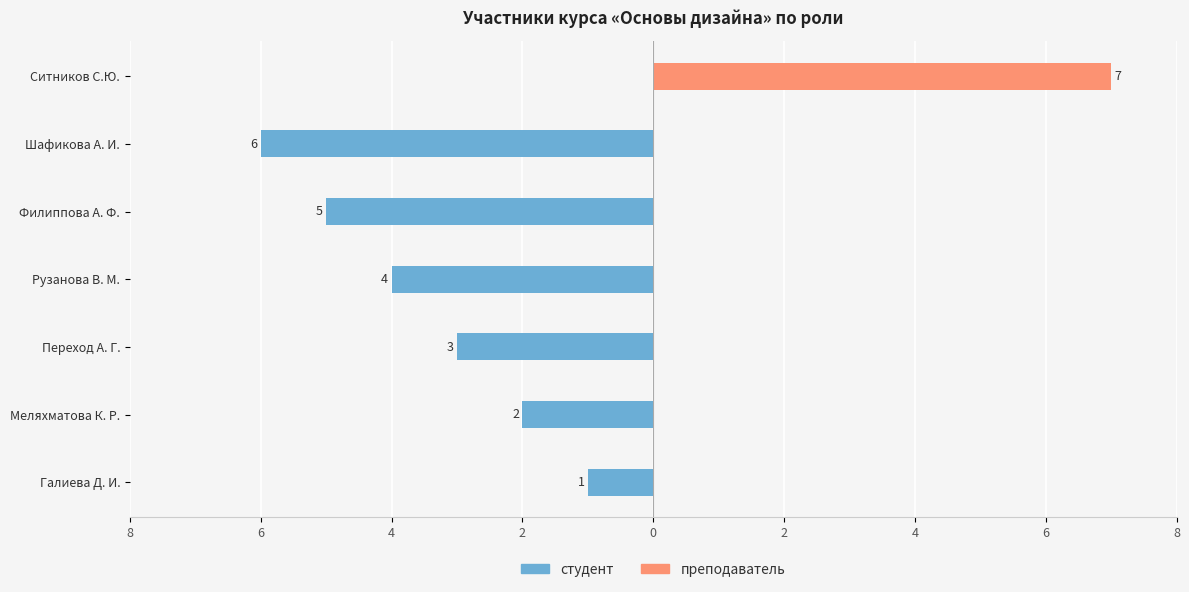

What are all the series names shown in the legend?

студент, преподаватель